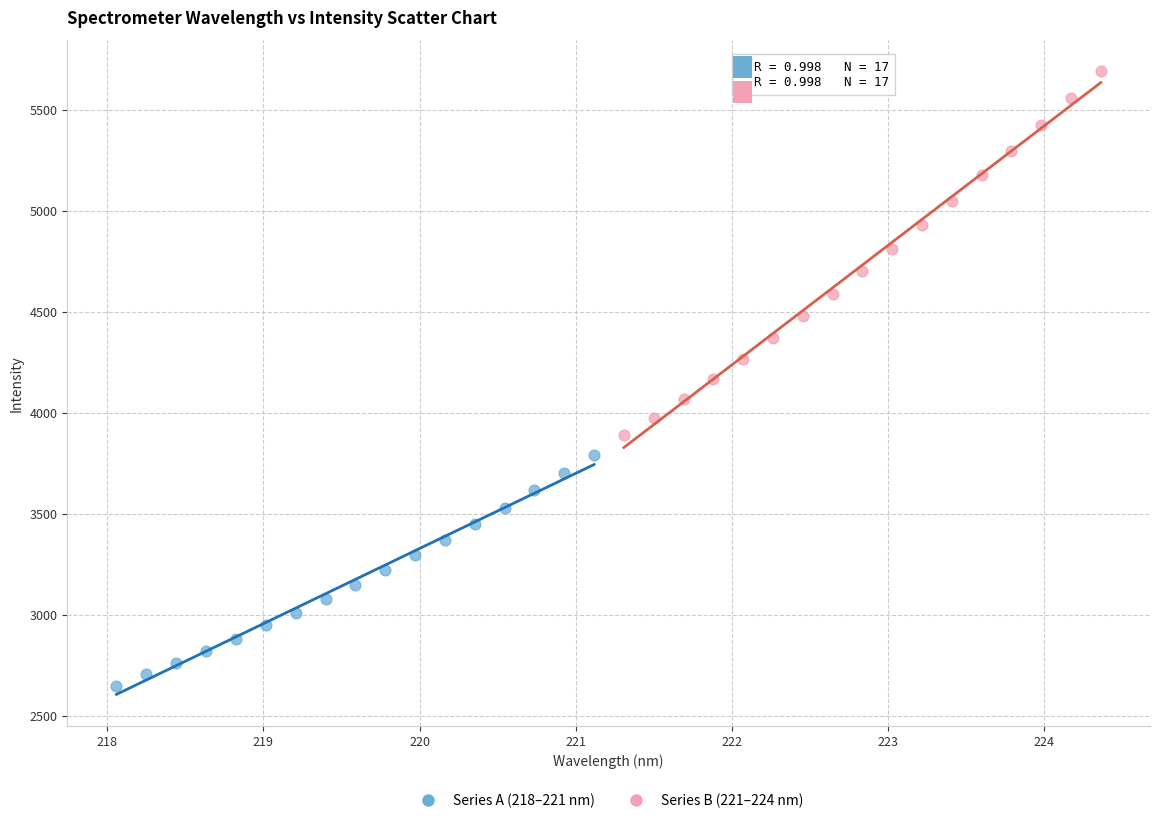

Which series contains the highest Y value?

Series B (221–224 nm)